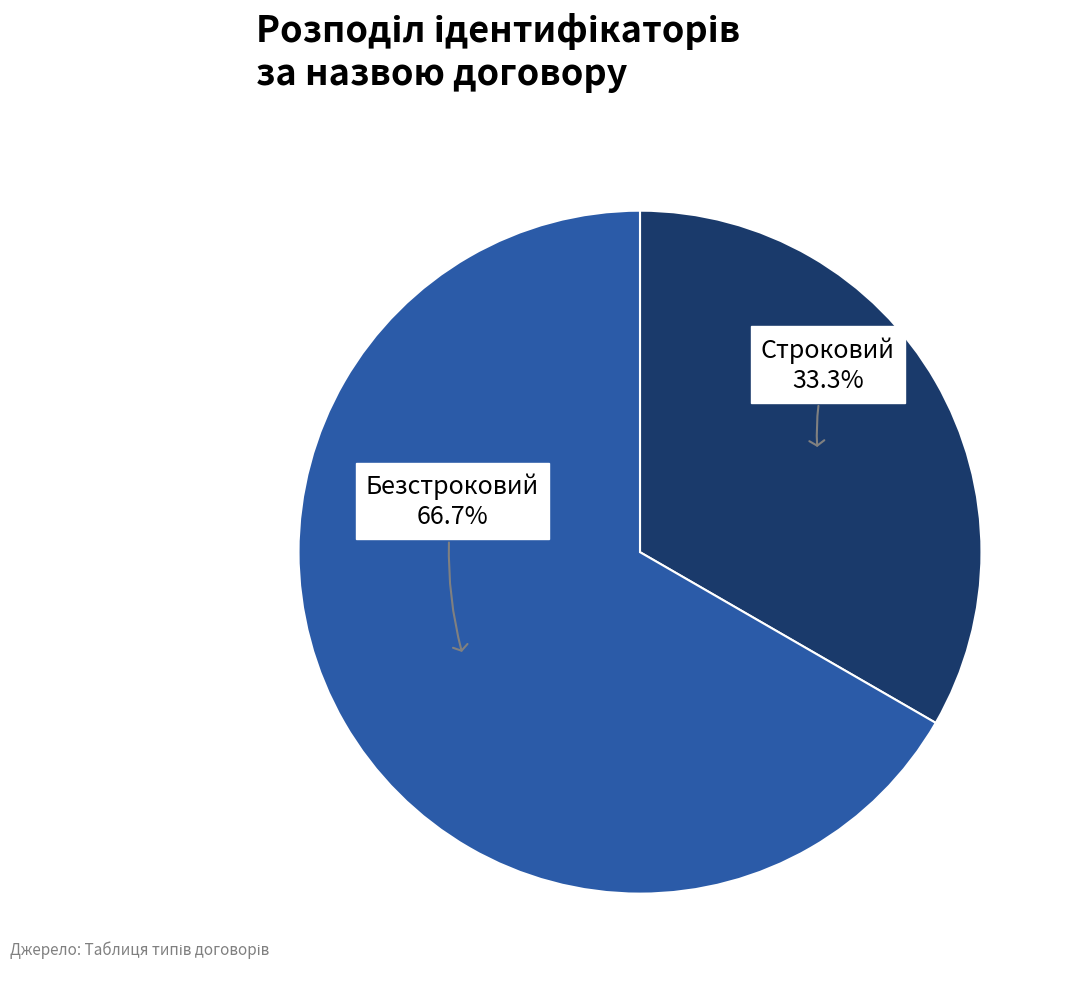

Does any single category account for the majority?

Yes